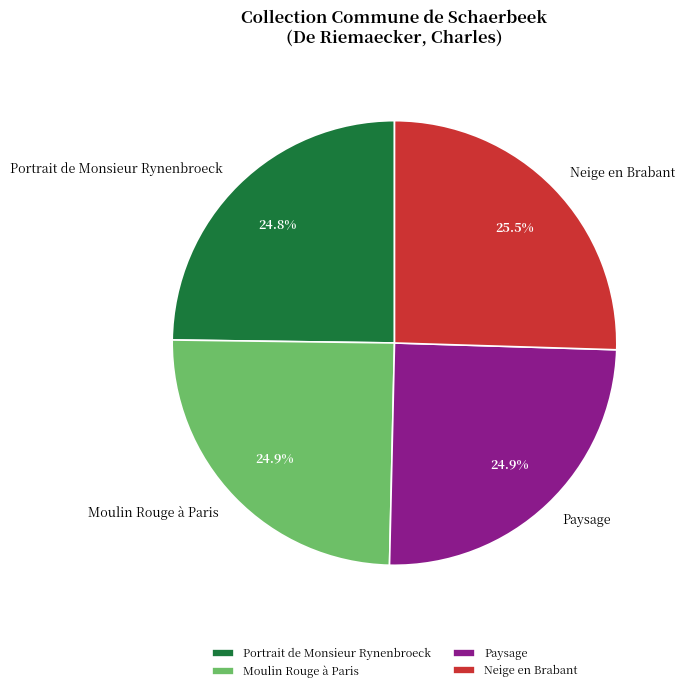

Does Paysage account for over 50% of the chart?

No